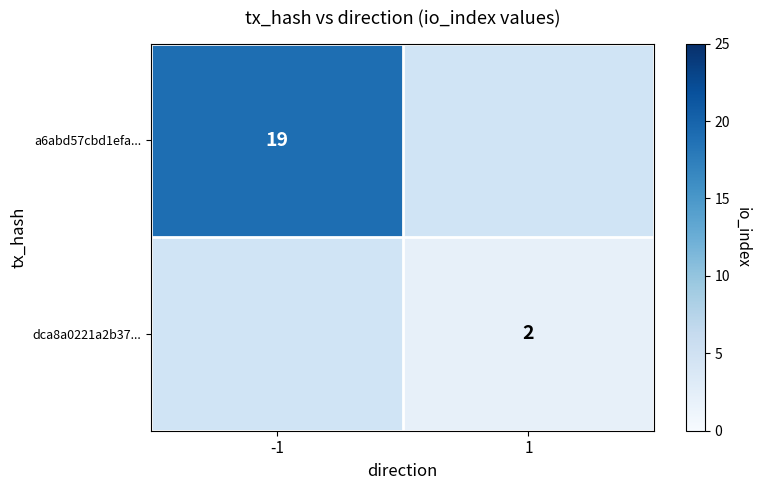

What is the minimum value shown in the chart?

2.0